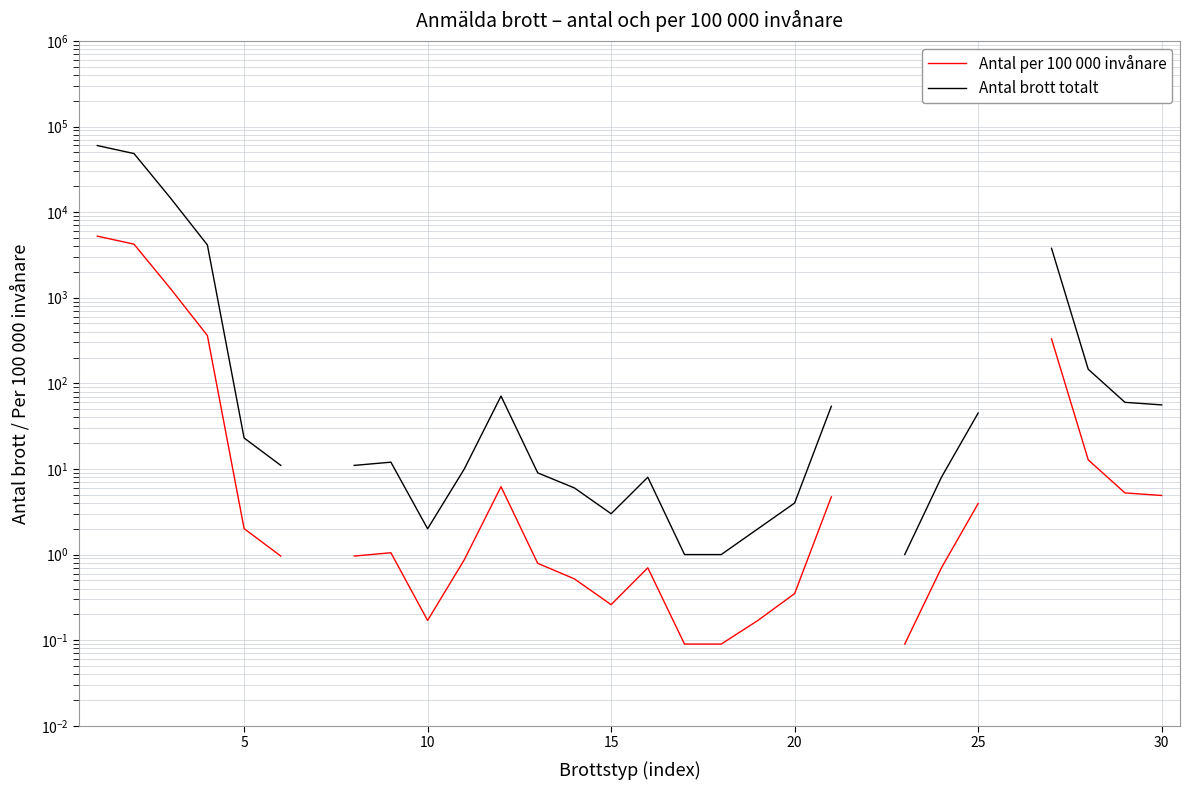

Which series has the widest spread of values?

Antal brott totalt